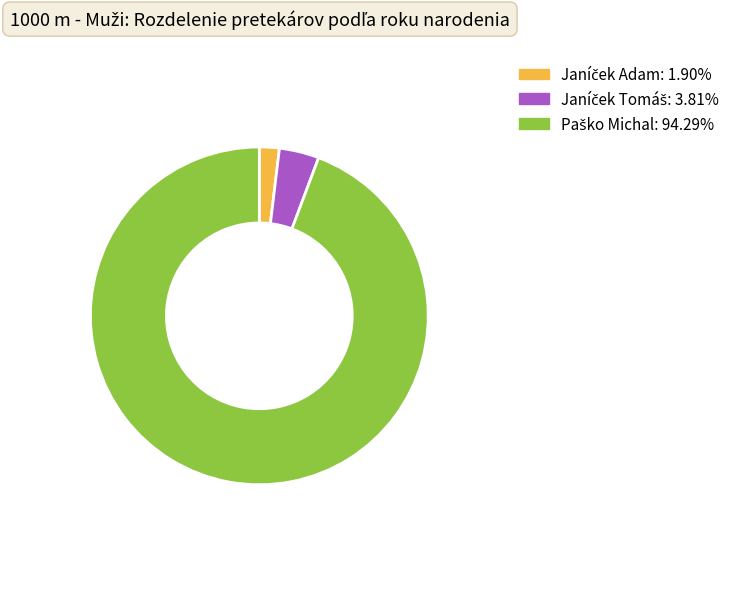

Is there any slice that represents more than half of the pie?

Yes